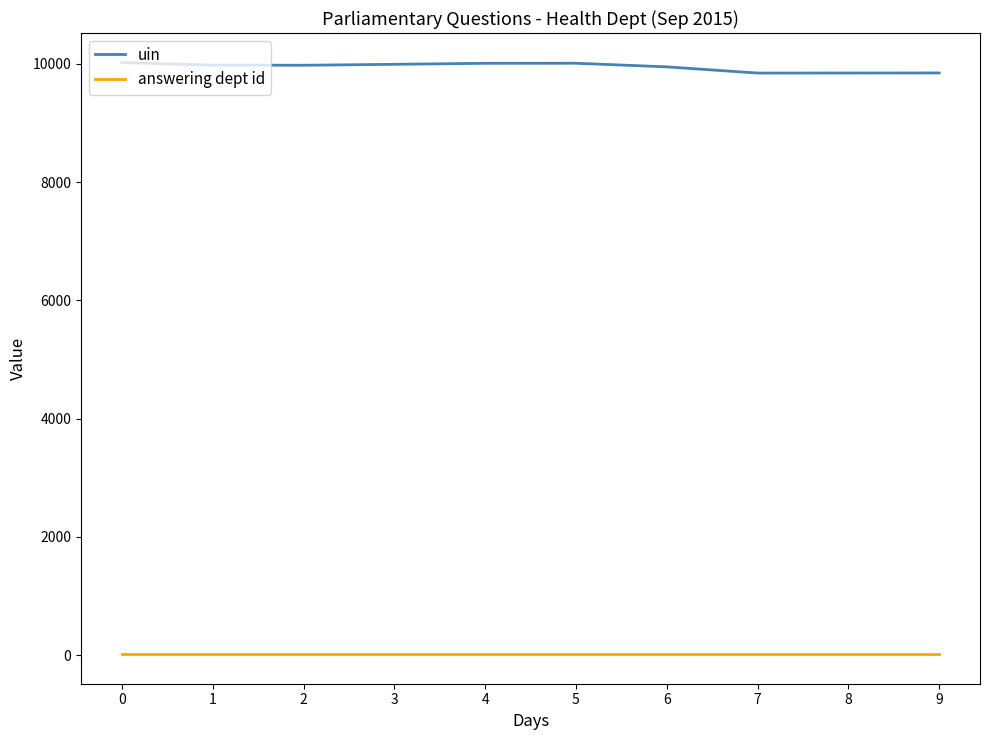

How many lines are shown in the chart?

2